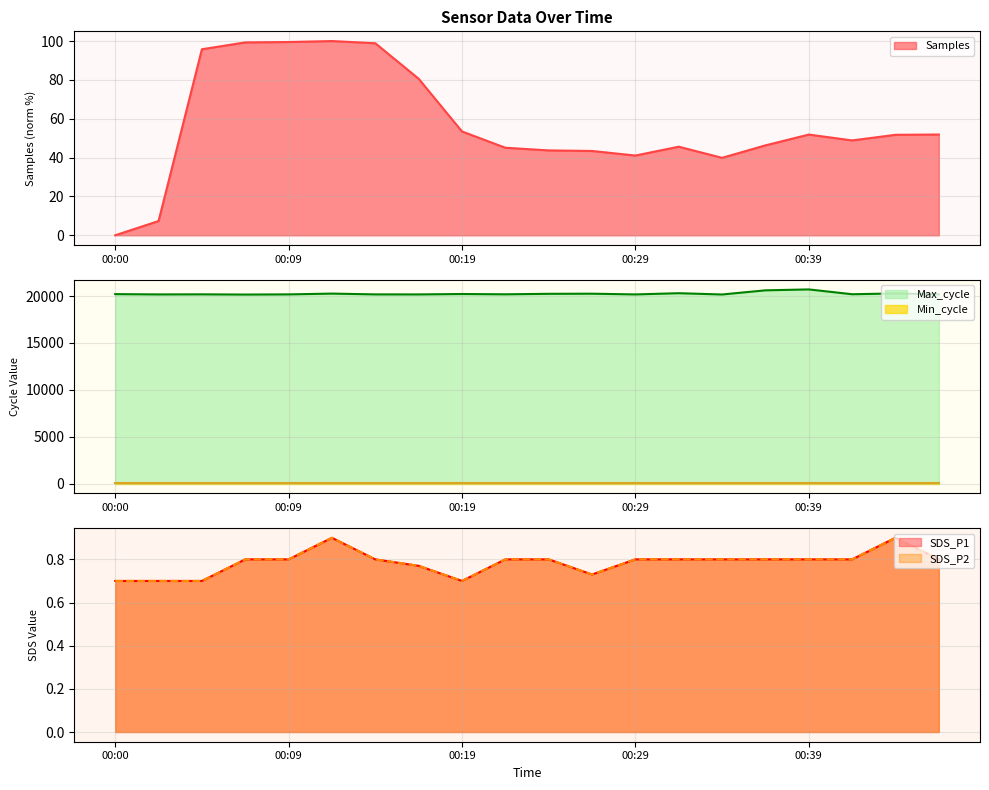

What is the highest value of the Samples series?

100.0